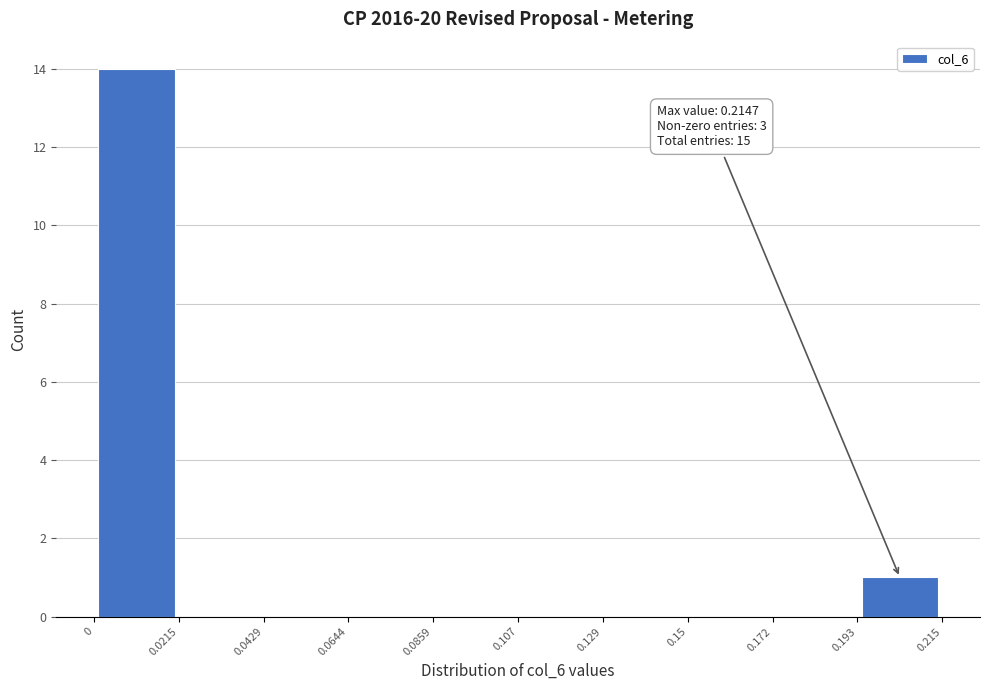

Which range on the x-axis has the tallest bar?

0 to 0.0215